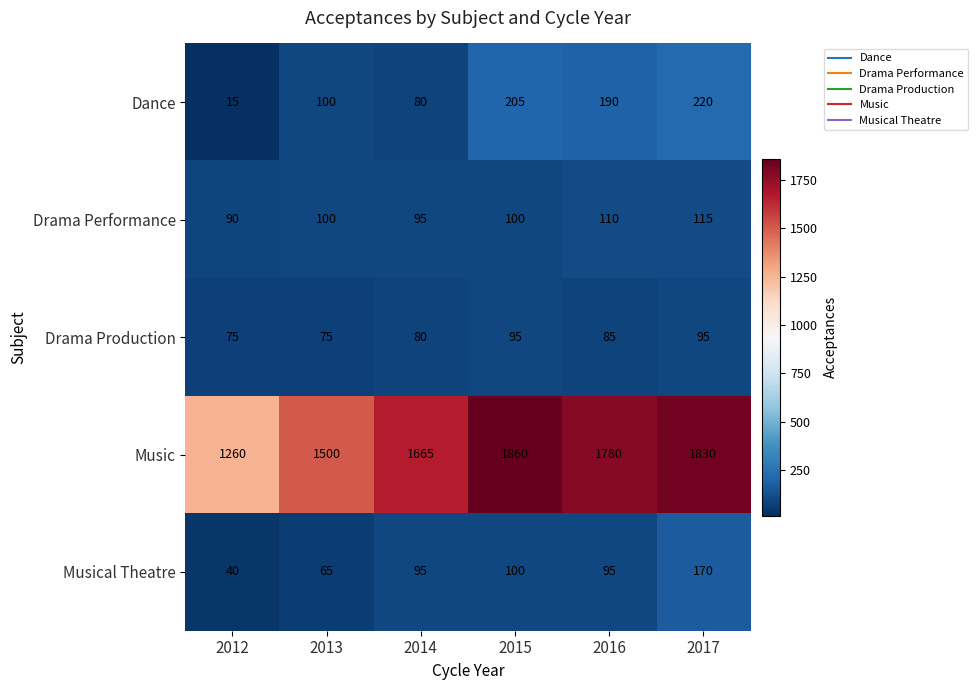

What is the total value across all series at 2014?

2015